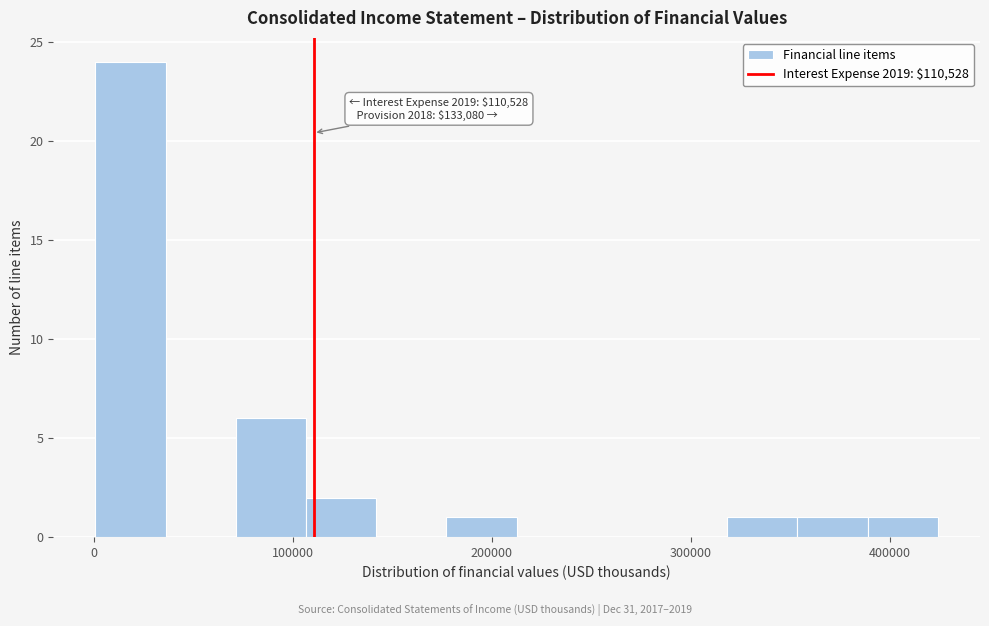

Around what value on the x-axis is the tallest bar? Give the approximate position of its centre, as read against the axis.

20000